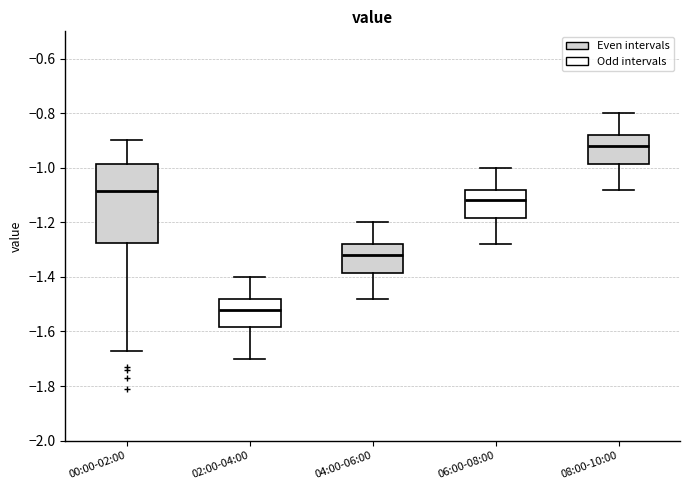

Where does the lower whisker of the box for 08:00-10:00 end on the y-axis? The values are not printed on the chart, so give them approximately, as read against the axis.

-1.08